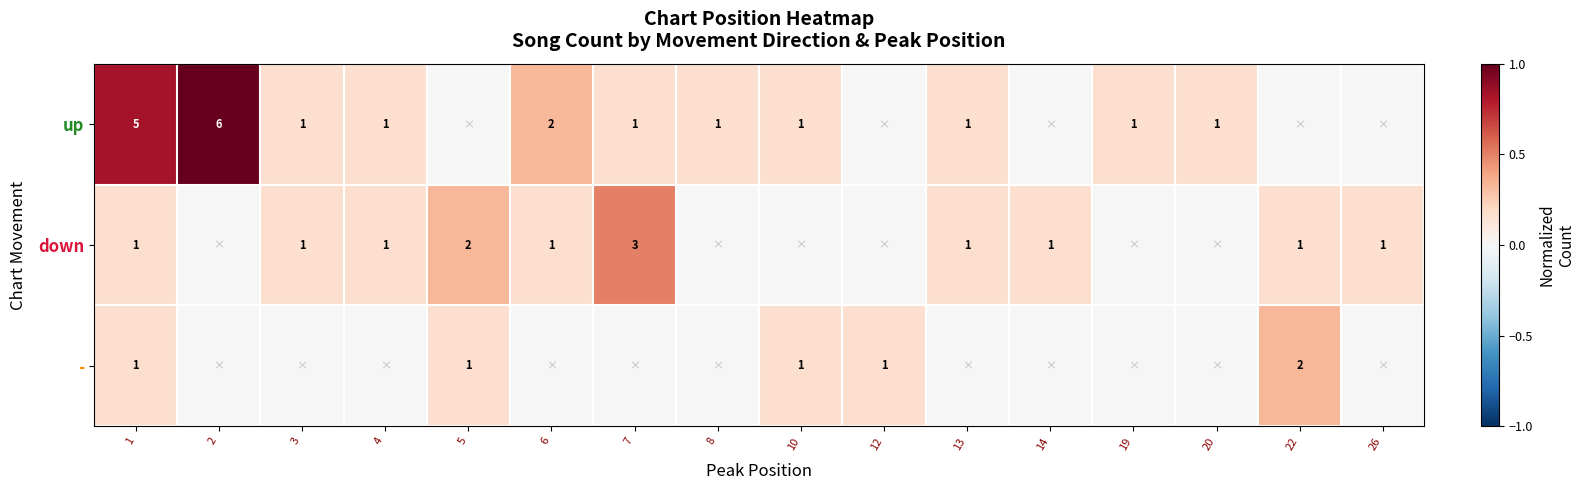

At which category does the chart reach its peak across all series?

2